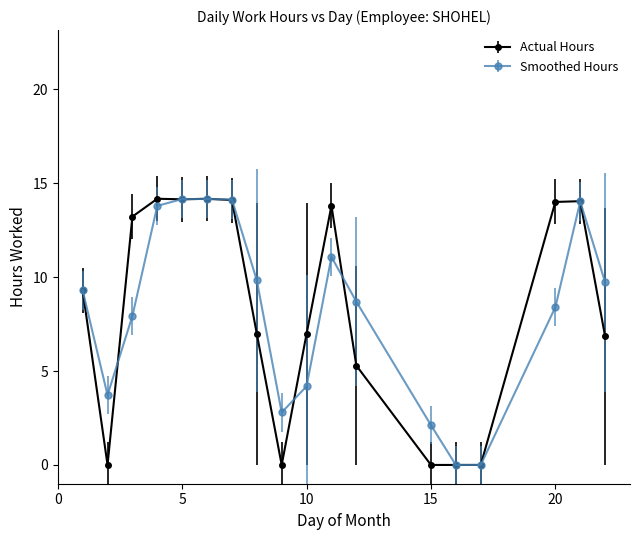

What is the highest value of the Actual Hours series?

14.2